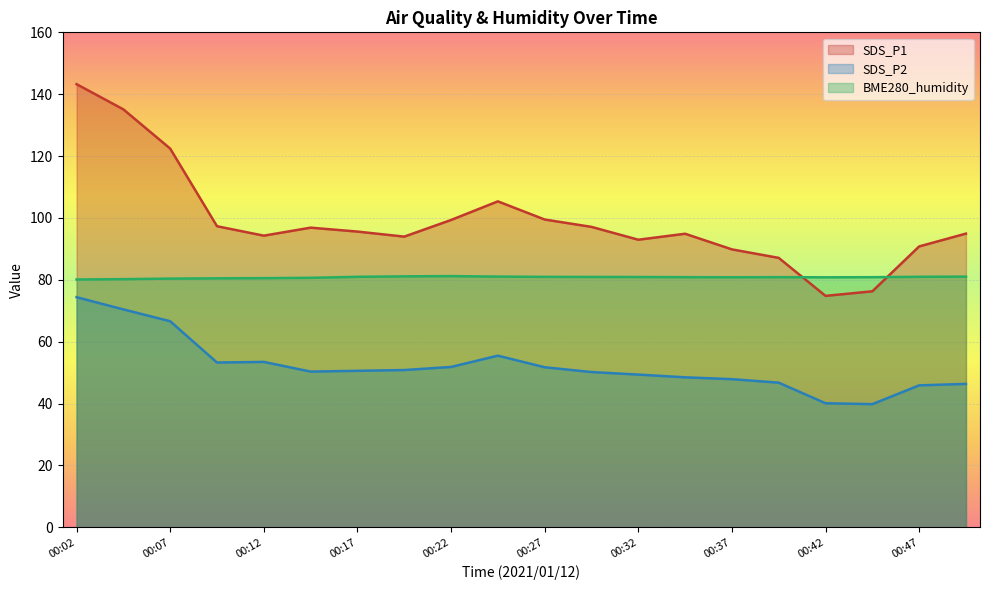

At which category does SDS_P2 reach its first local peak?

00:12